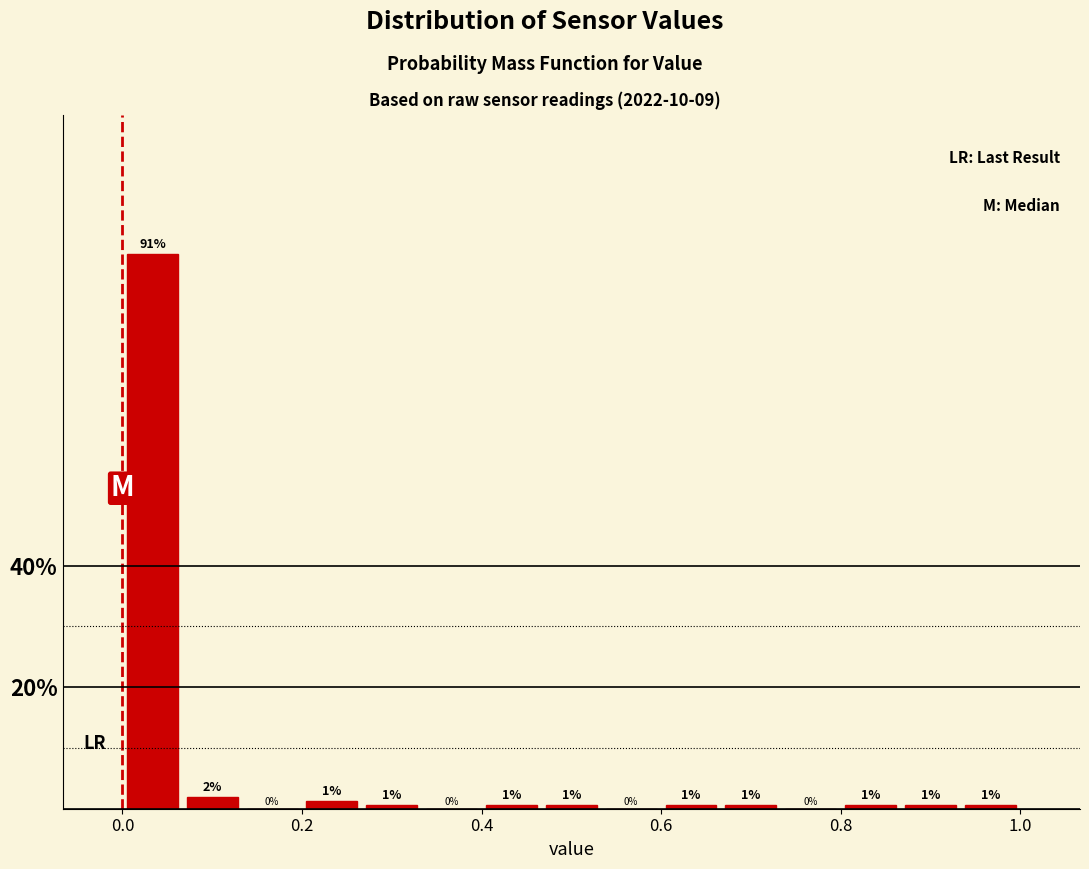

Read against the x-axis, roughly where is the centre of the tallest bar?

0.04